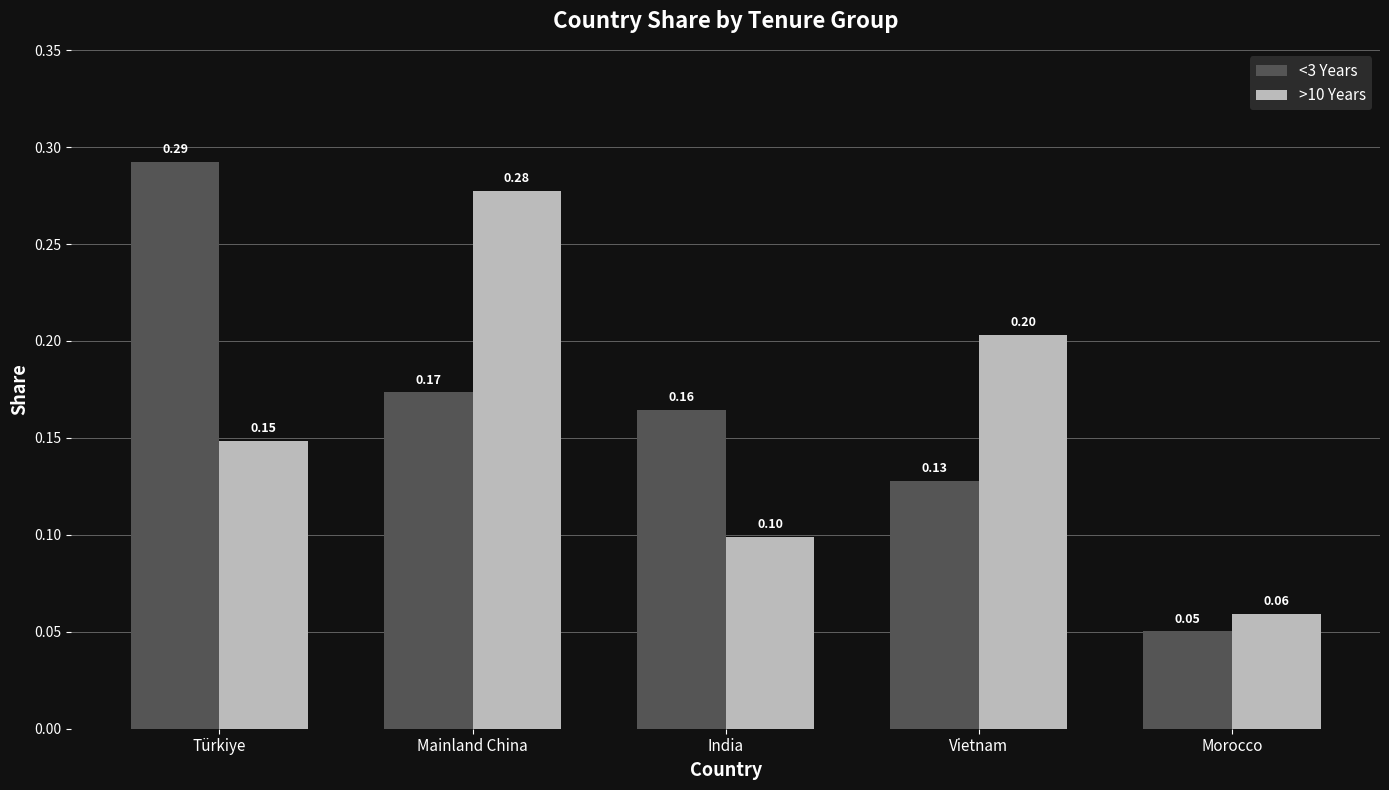

What is the average value of the <3 Years series?

0.2